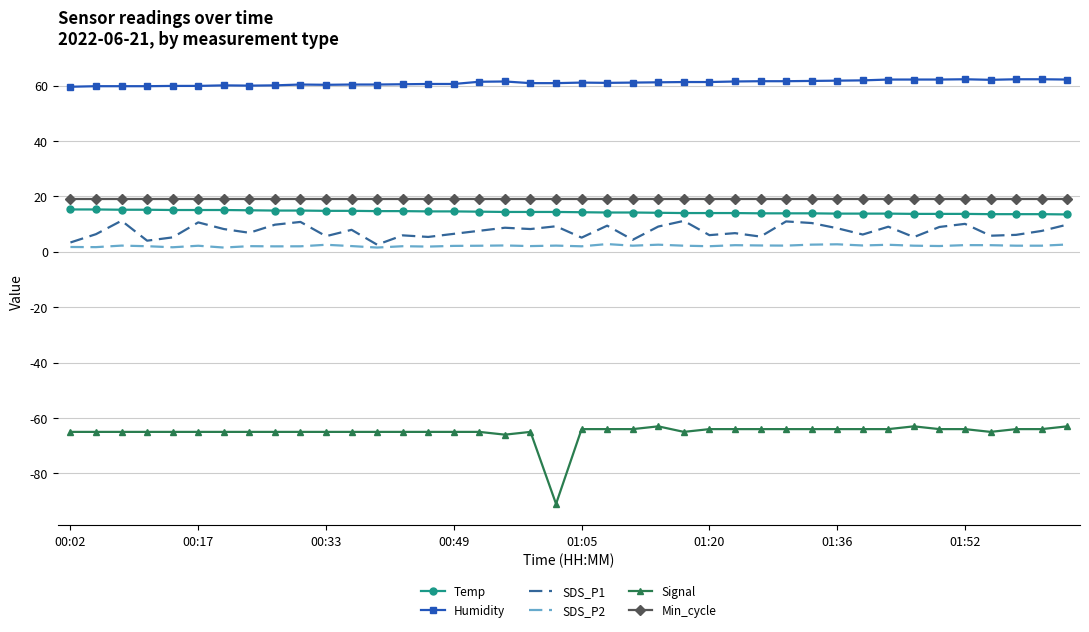

Which series has the widest spread of values?

Signal